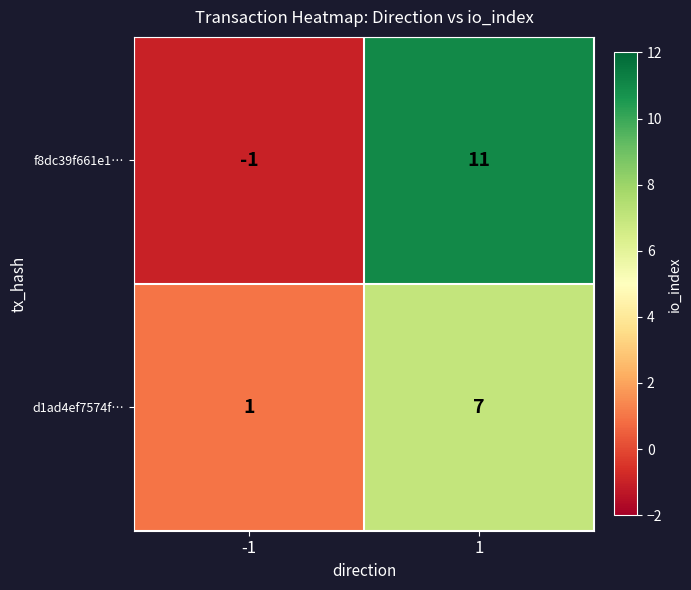

Read the f8dc39f661e1… value at 1, to the nearest 10.

10